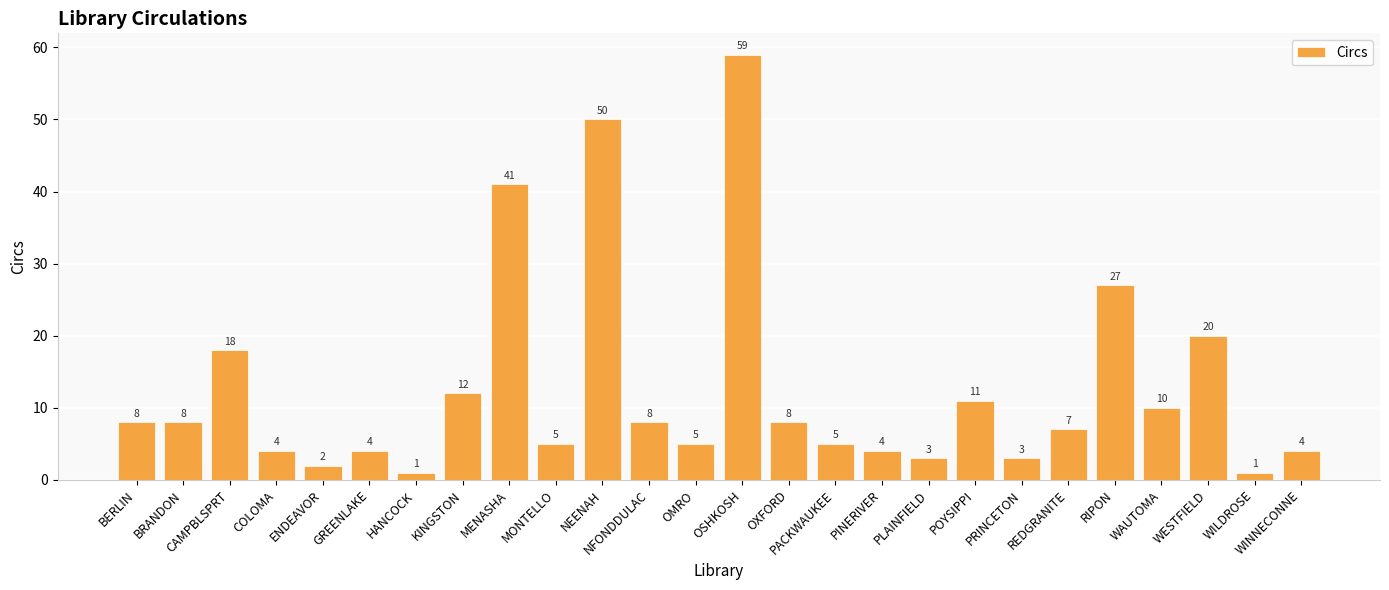

At which label is the value closest to 30?

RIPON